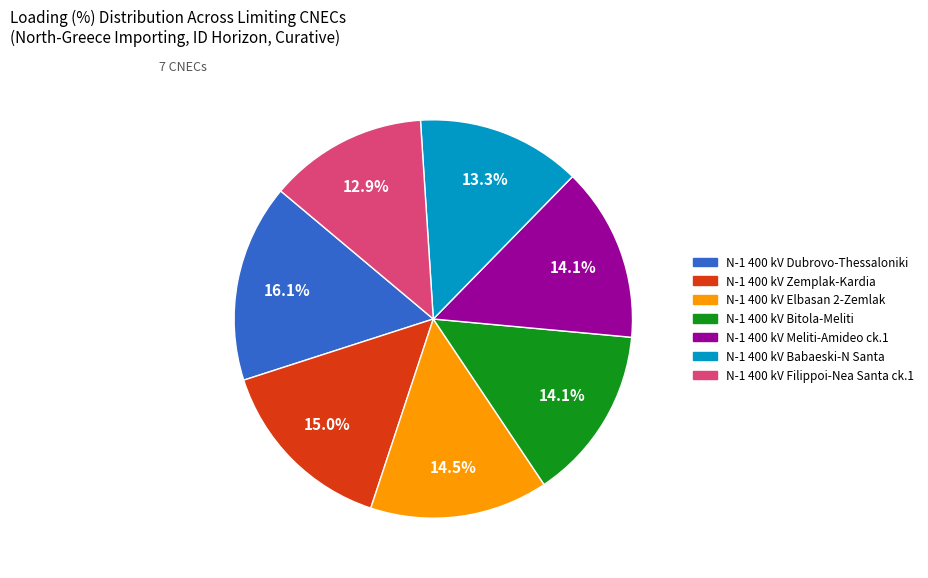

To the nearest percent, what is the combined percentage of N-1 400 kV Meliti-Amideo ck.1 and N-1 400 kV Elbasan 2-Zemlak?

29%